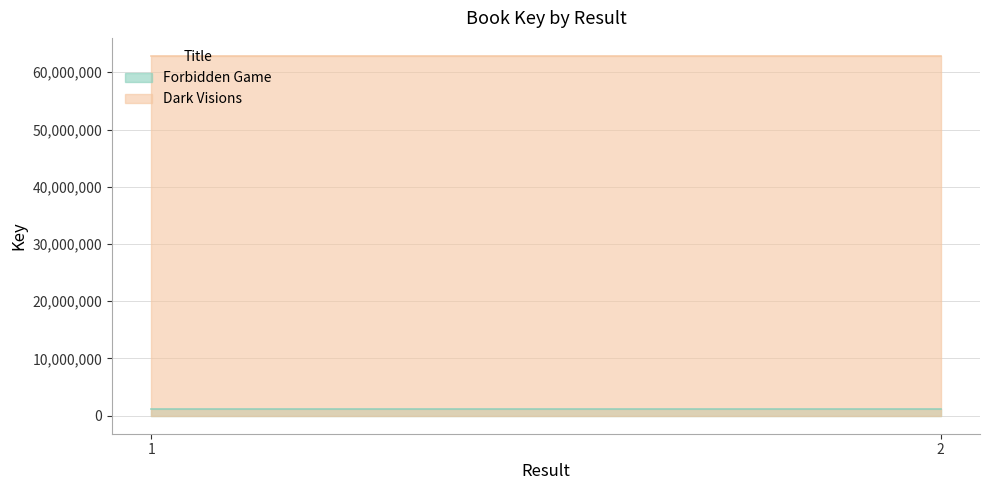

Is the value of Forbidden Game at 1 greater than the value of Dark Visions at 2?

No